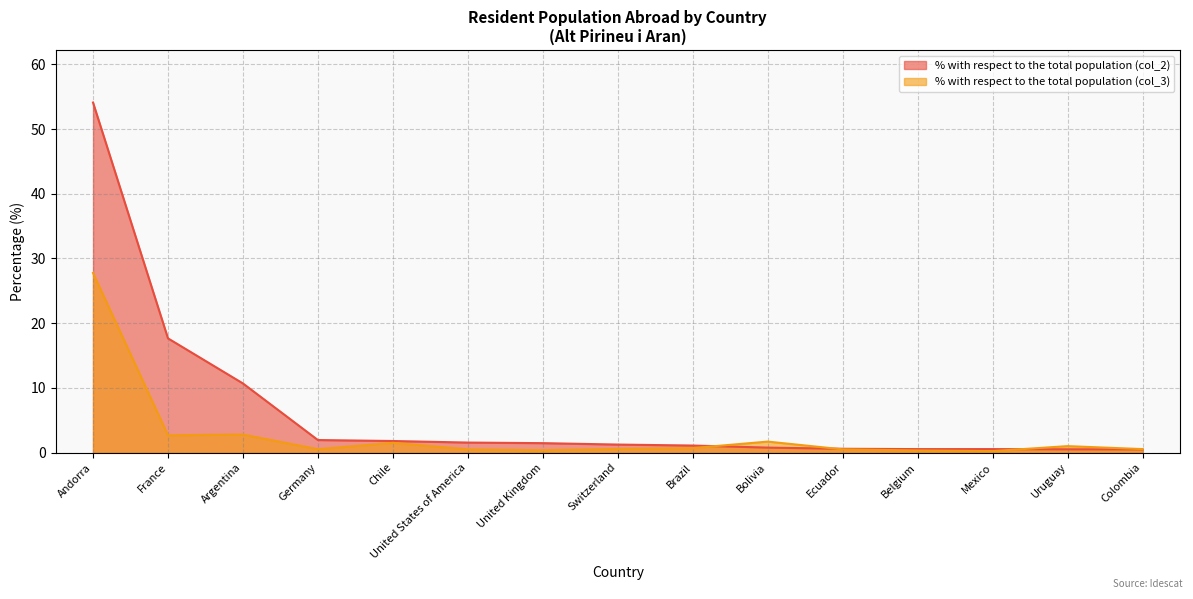

Reading left to right, extract all data points from this chart.

% with respect to the total population (col_2): 54.1	17.6	10.7	1.9	1.8	1.5	1.4	1.2	1.1	0.8	0.6	0.5	0.5	0.5	0.5
% with respect to the total population (col_3): 27.8	2.7	2.8	0.5	1.5	0.5	0.3	0.6	0.7	1.7	0.5	0.3	0.2	1.0	0.5